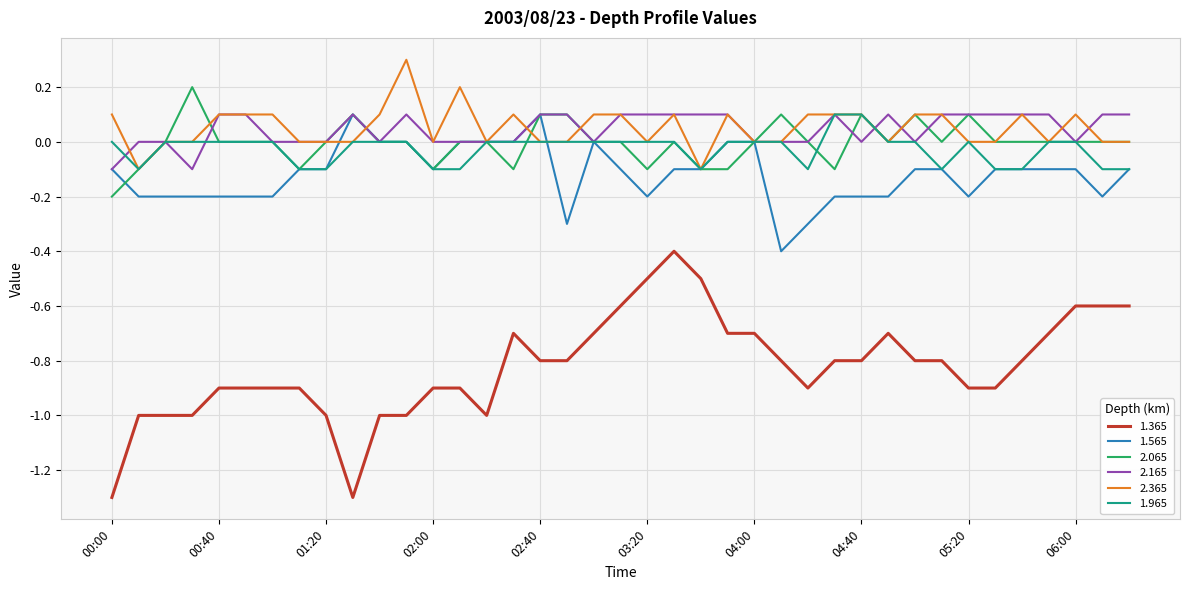

True or false: 1.365 and 1.565 intersect in this chart.

False